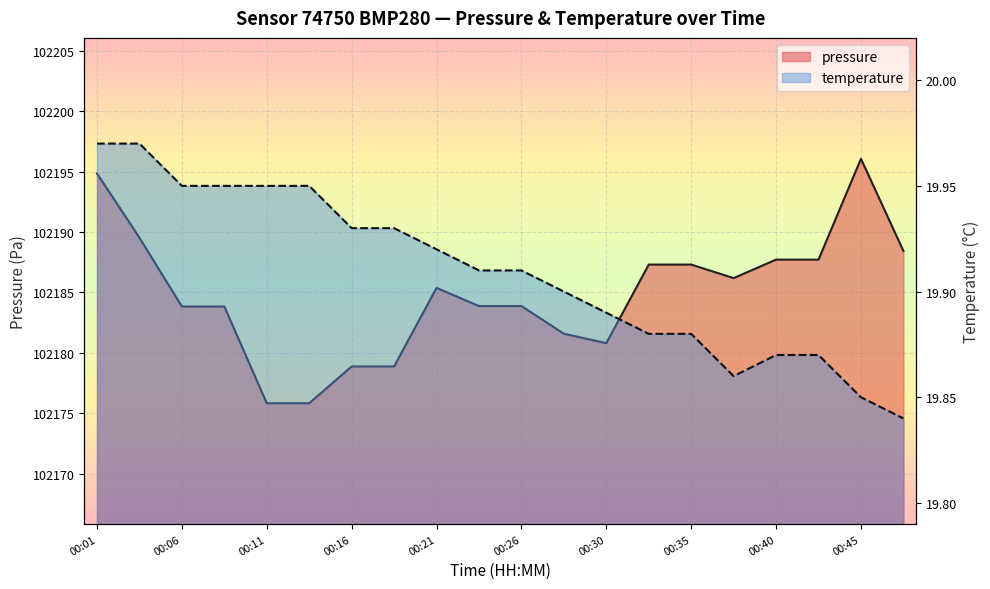

Rank the series at 00:33 from highest to lowest value.

pressure, temperature